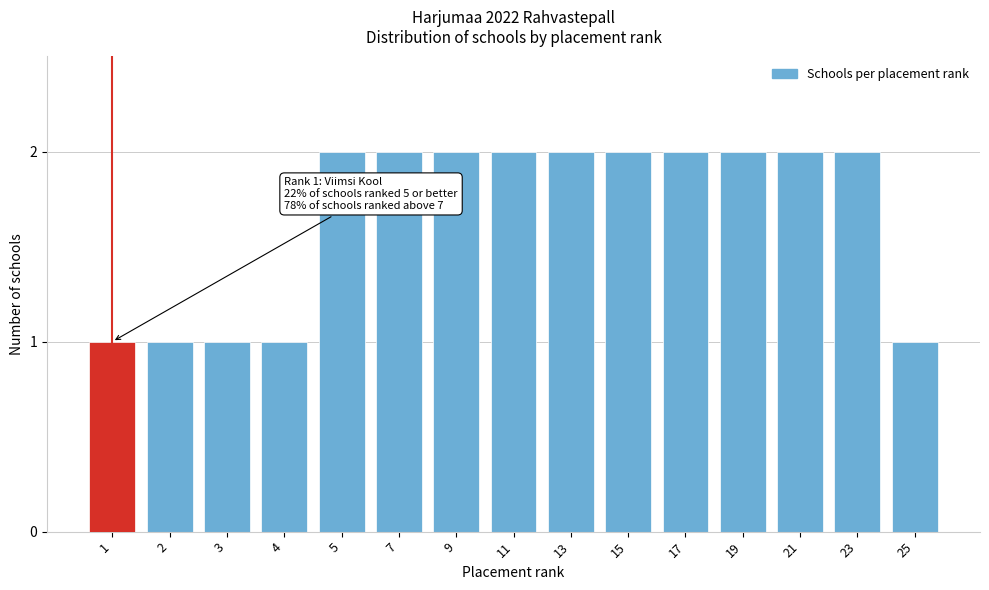

Reading left to right, extract all data points from this chart.

1	1	1	1	2	2	2	2	2	2	2	2	2	2	1